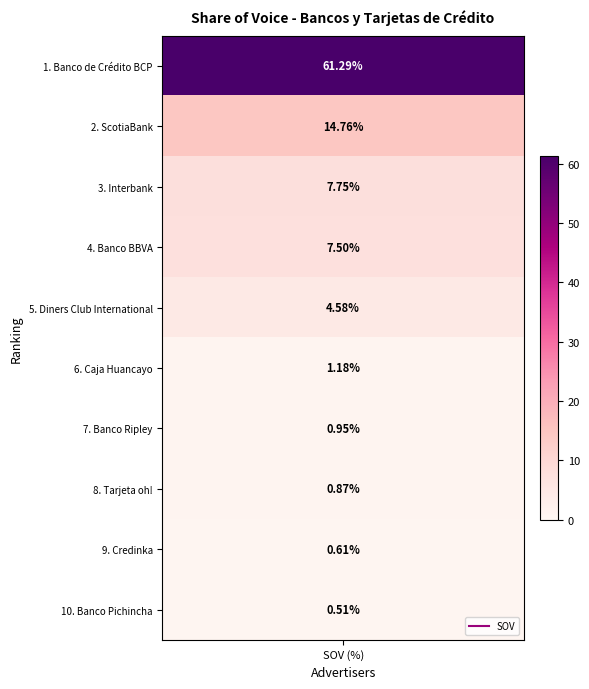

What value does the data have at Banco de Crédito BCP?

61.3